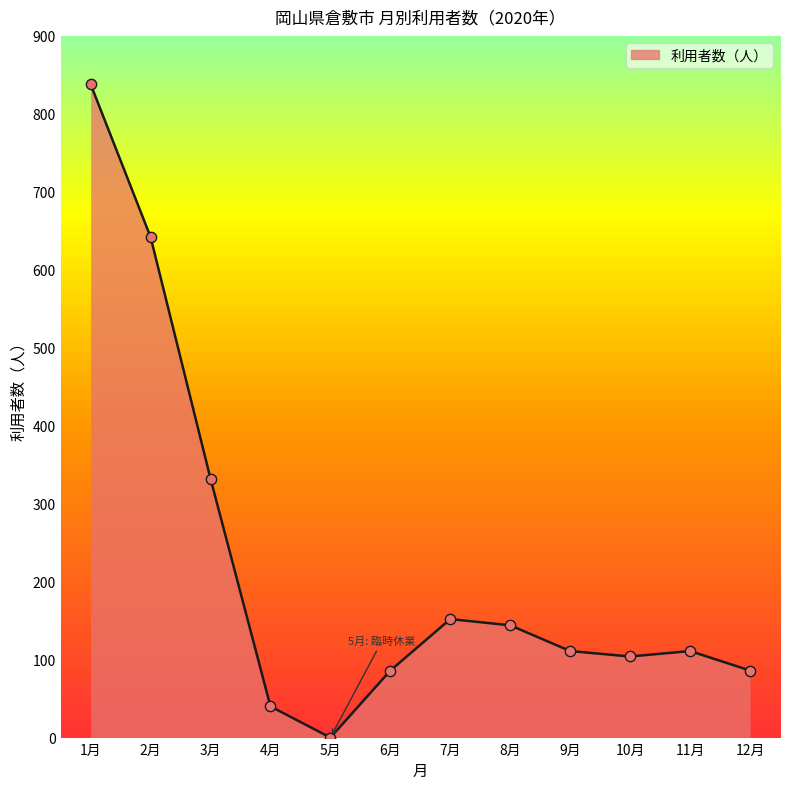

Approximately how many times larger is the value at 7月 compared to 8月?

1.1